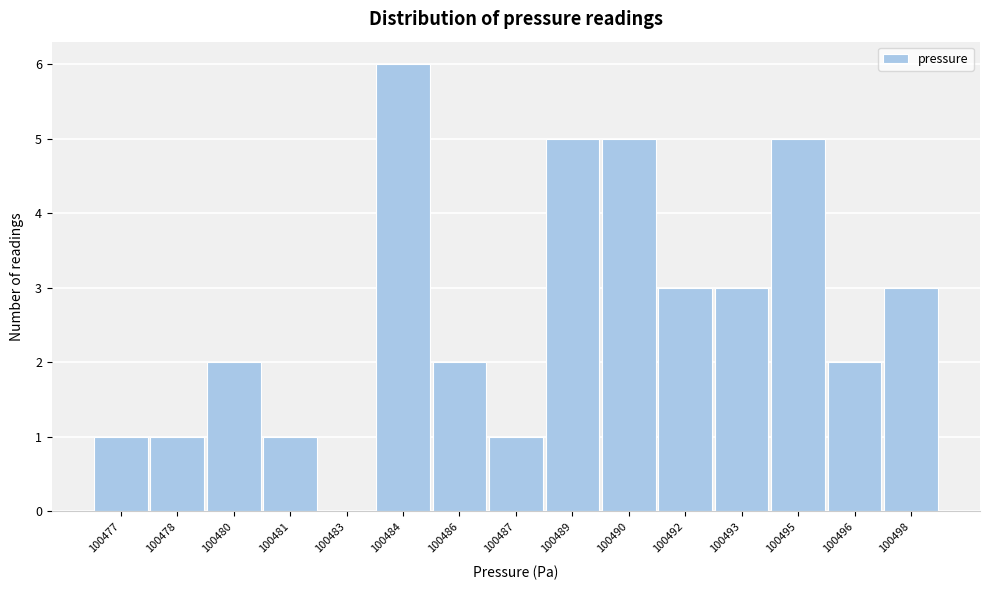

Reading left to right, what are all the values shown in this chart?

100477=1	100478=1	100480=2	100481=1	100483=0	100484=6	100486=2	100487=1	100489=5	100490=5	100492=3	100493=3	100495=5	100496=2	100498=3